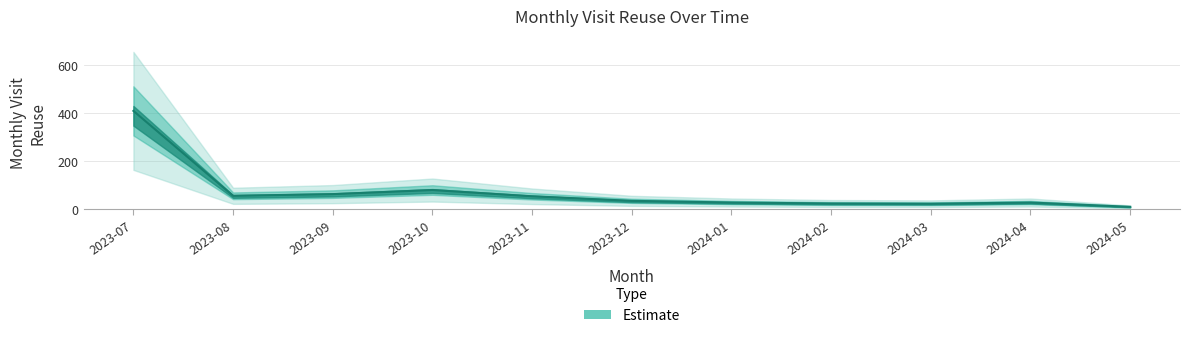

Reading right to left, what are all the values shown in this chart?

2024-05=10	2024-04=28	2024-03=23	2024-02=24	2024-01=28	2023-12=35	2023-11=54	2023-10=80	2023-09=63	2023-08=56	2023-07=410